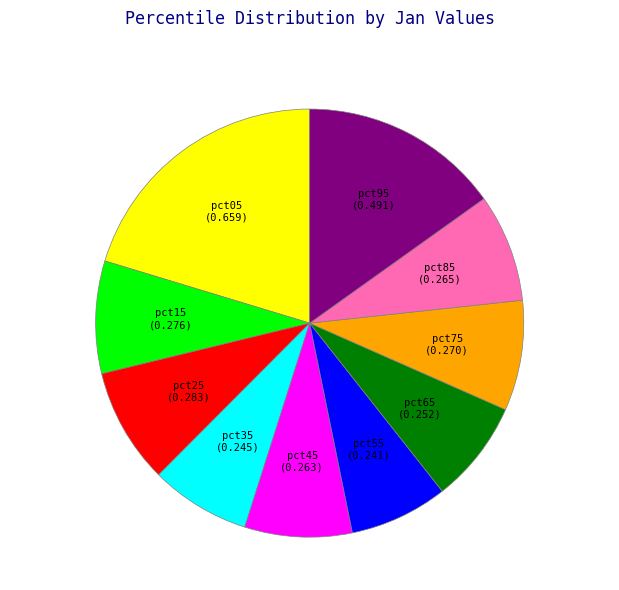

Is there a majority slice in this chart?

No